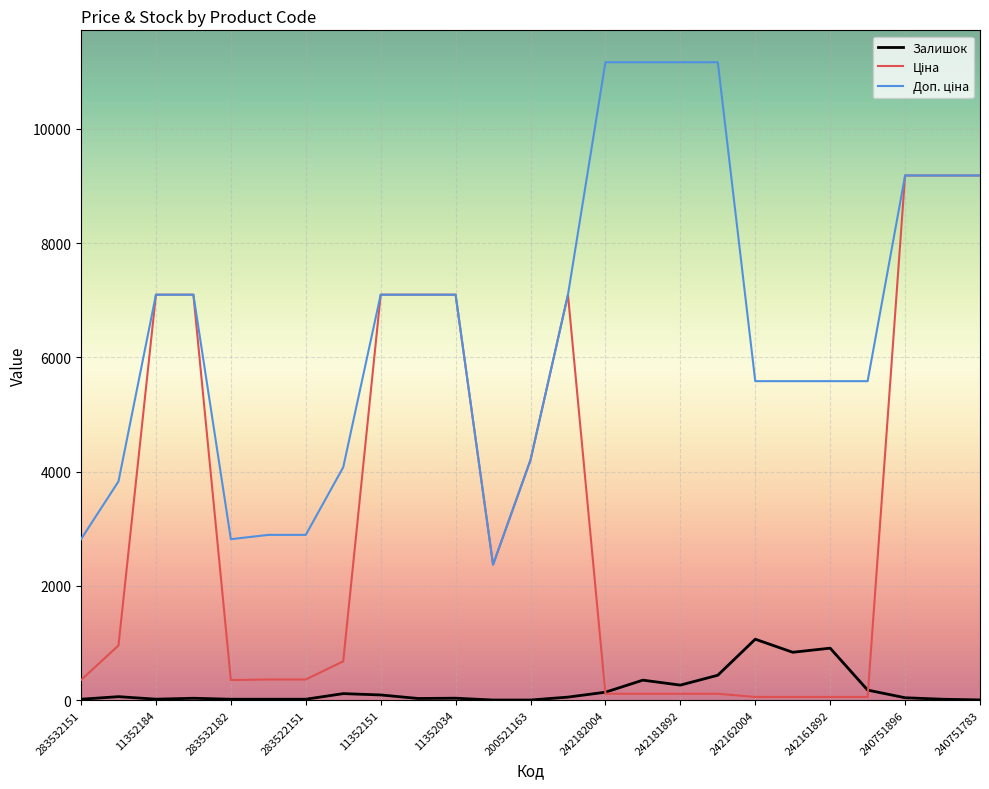

What is the highest value of the Залишок series?

1067.0